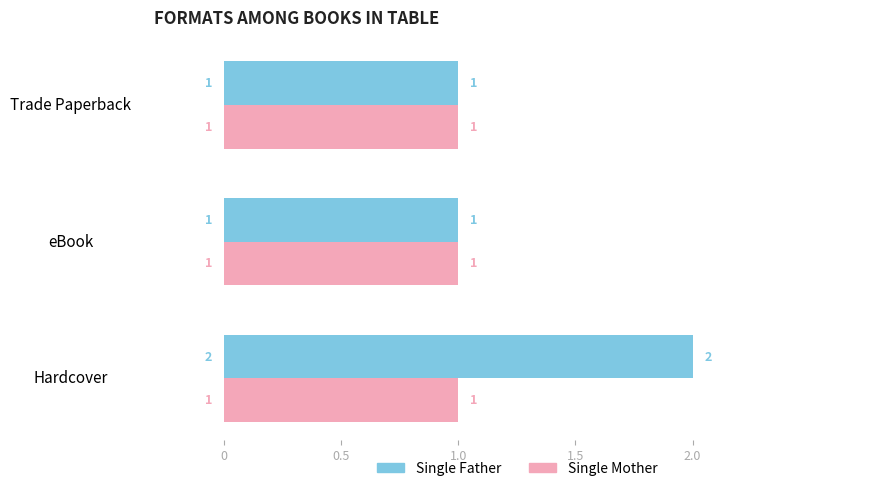

What is the difference between the maximum and second lowest values in the Single Father series?

1